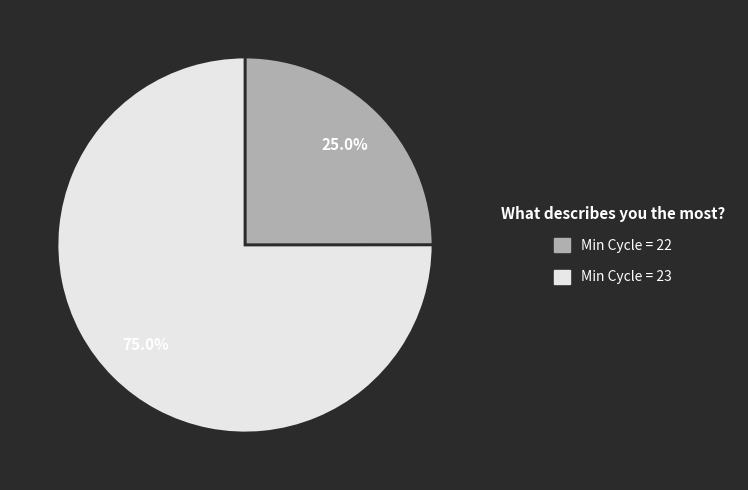

Is there a majority slice in this chart?

Yes